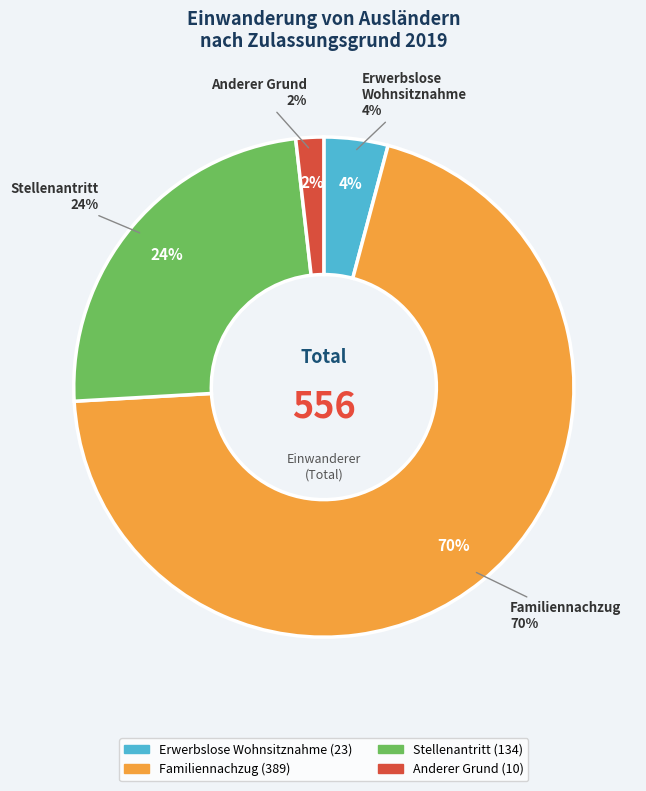

To the nearest percent, what is the combined percentage of Erwerbslose
Wohnsitznahme and Stellenantritt?

28%